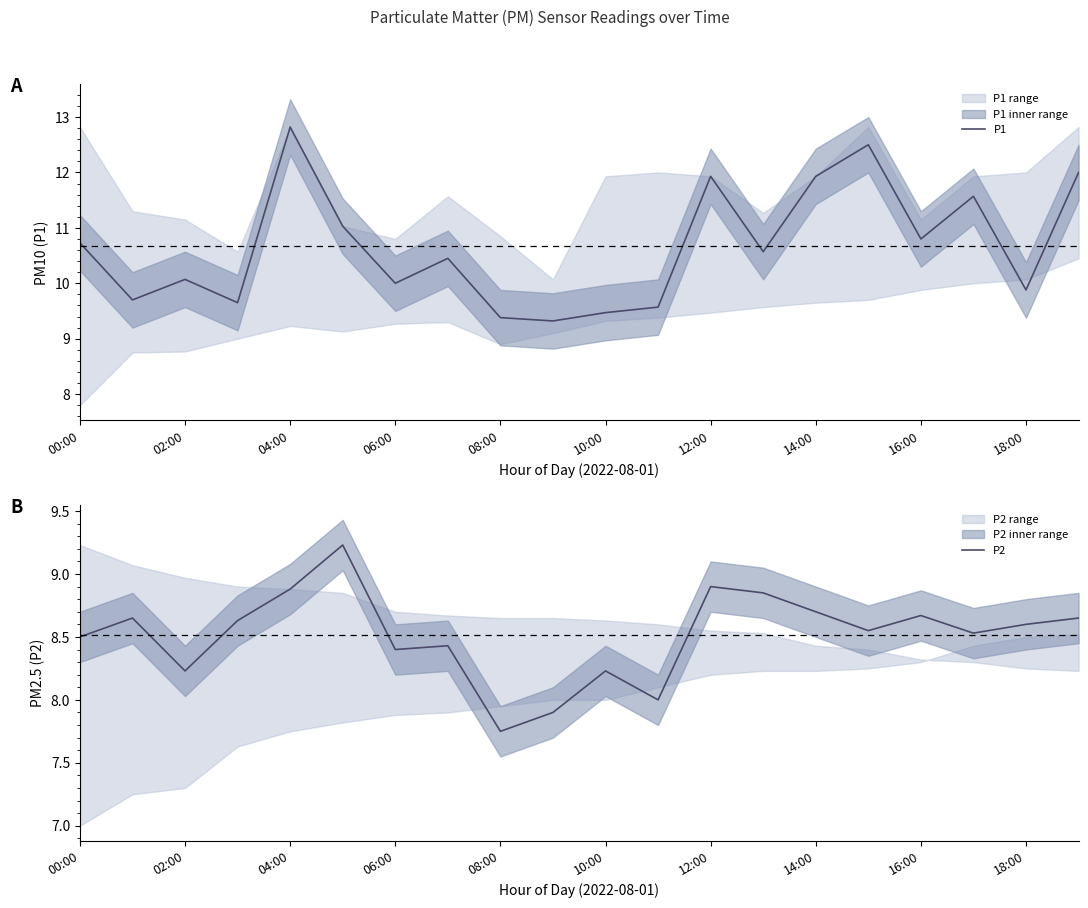

At 17, list the series in order from largest to smallest.

P1, P2